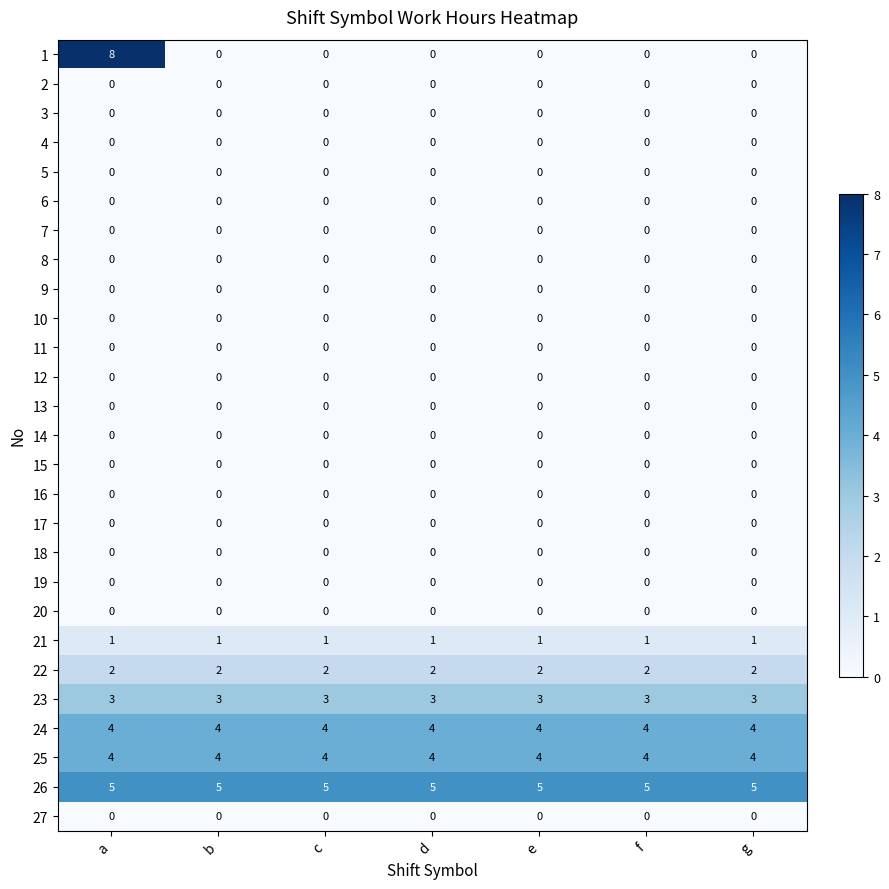

Between a and e, which series saw the biggest shift?

1